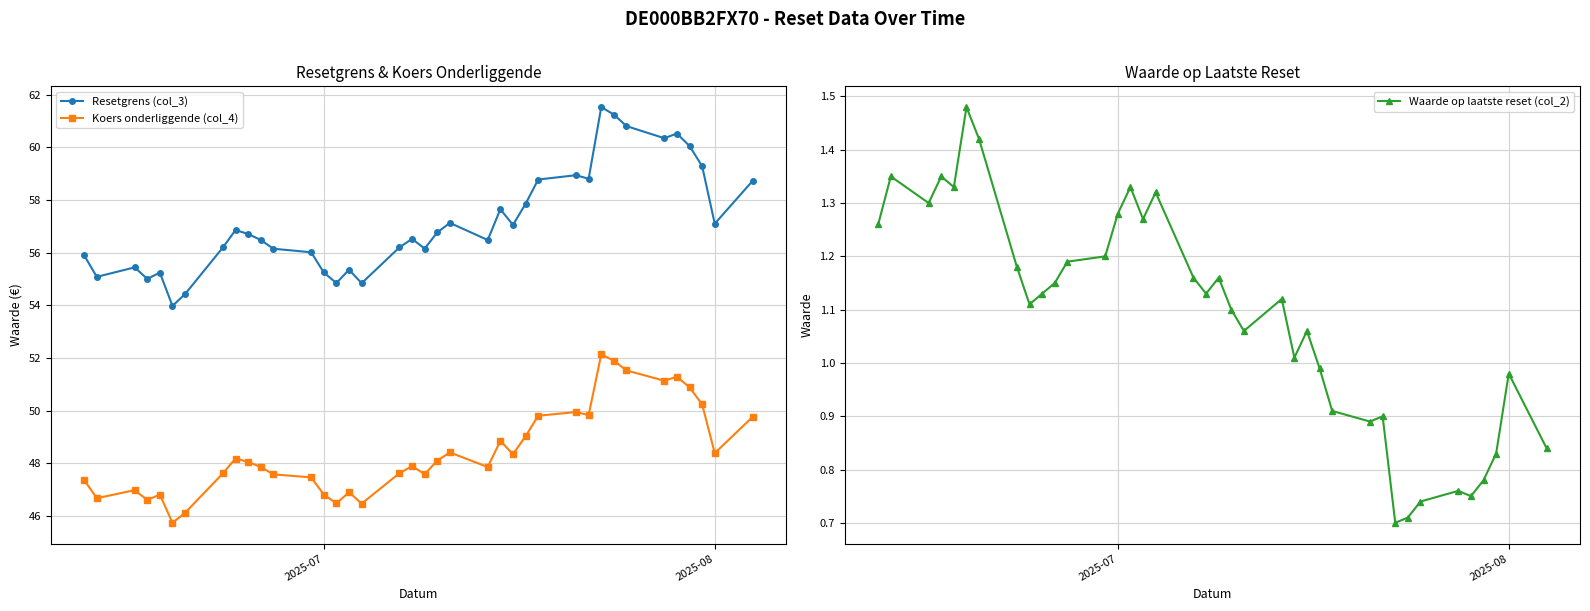

What is the greatest value displayed?

61.5